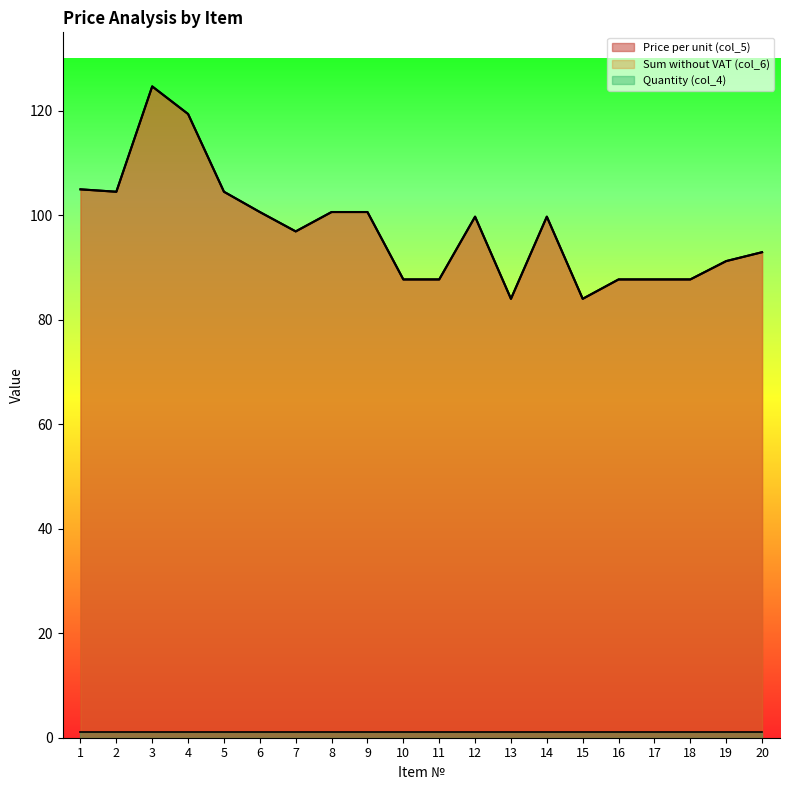

Between 4 and 6, which series saw the biggest shift?

Price per unit (col_5)